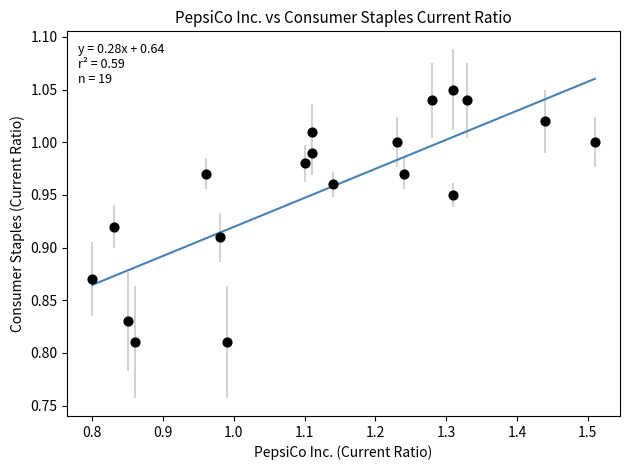

What is the range of X values (max minus min)?

0.7